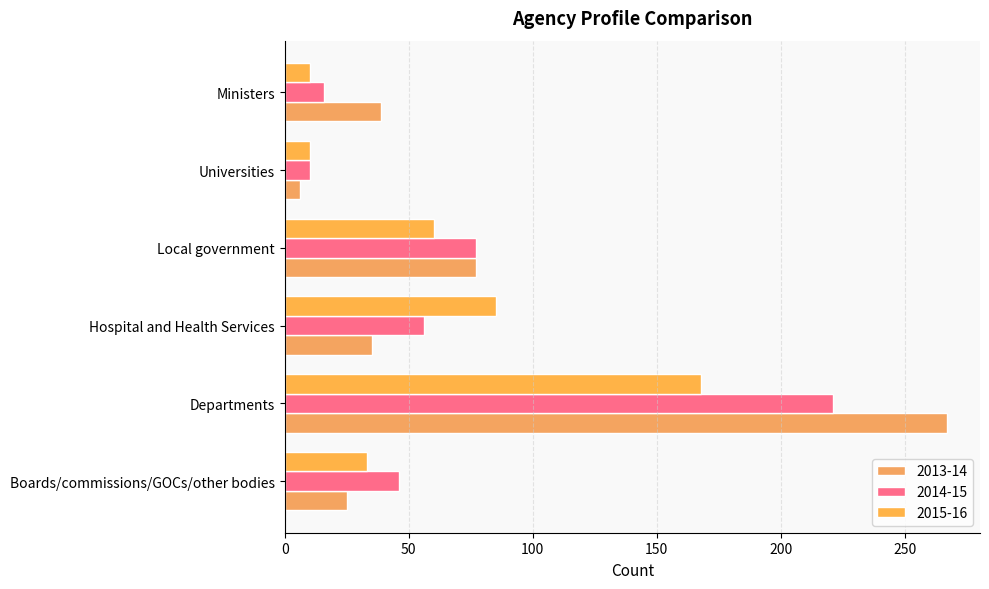

Rank the series by their average value, from lowest to highest.

2015-16, 2014-15, 2013-14